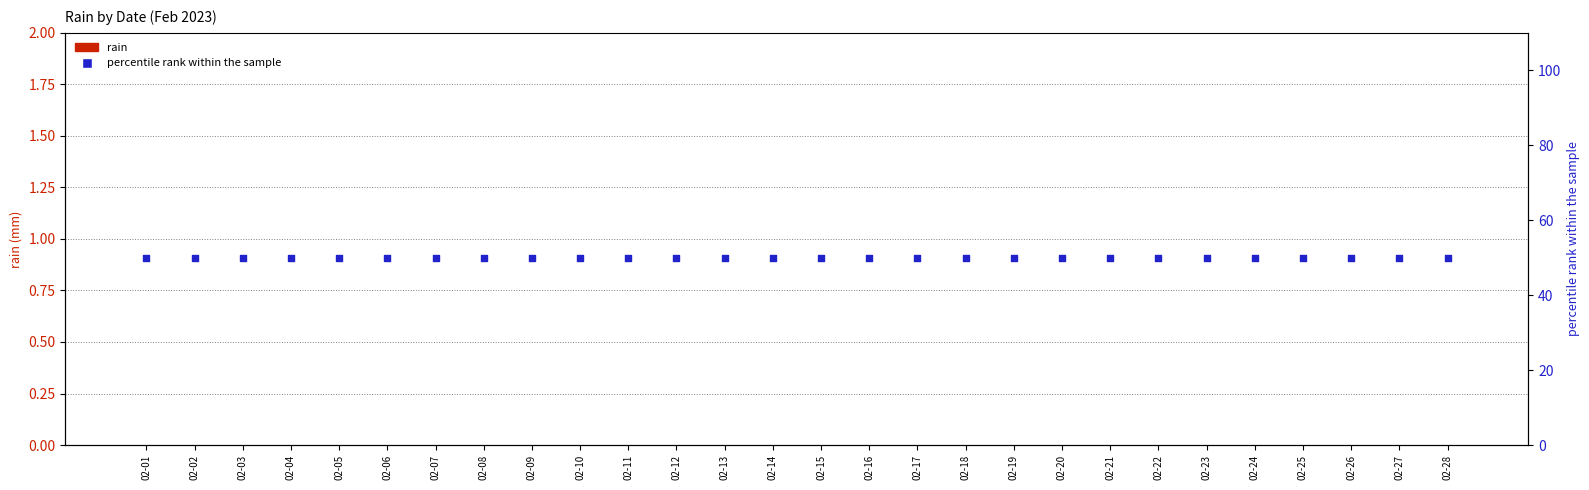

What are all the series names shown in the legend?

rain, percentile rank within the sample